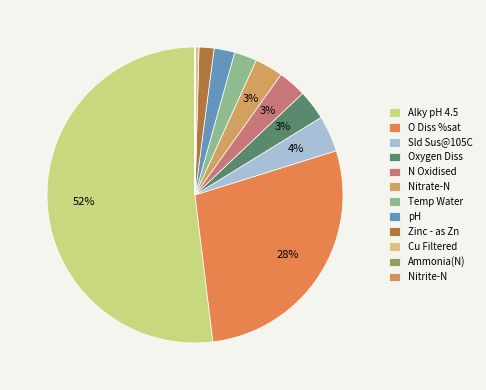

To the nearest percent, what is the difference between the largest and smallest slice percentages?

52%